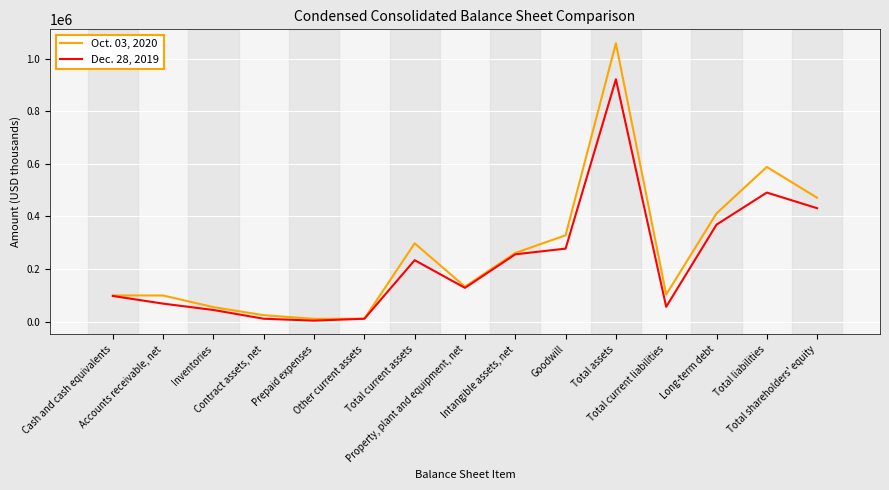

Rank the series by their average value, from highest to lowest.

Oct. 03, 2020, Dec. 28, 2019